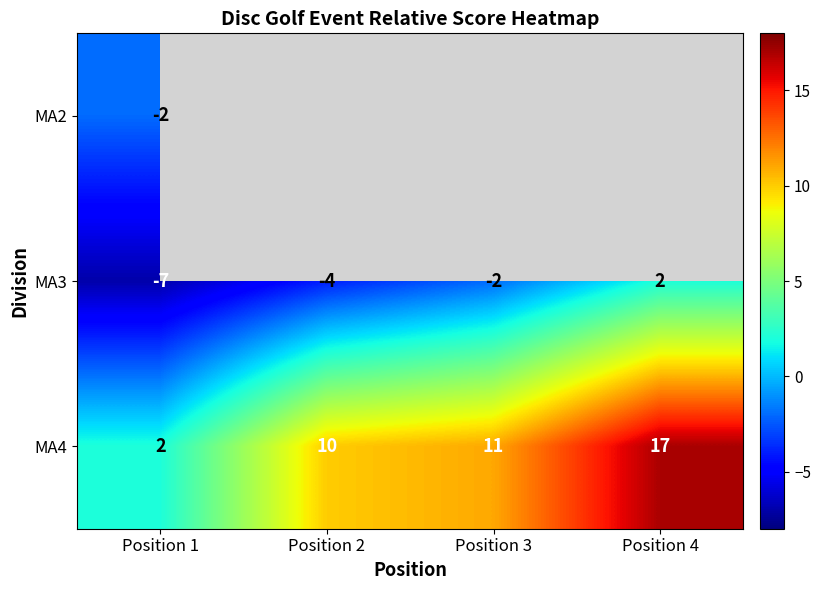

Where does the MA3 series first go above -2?

Position 4